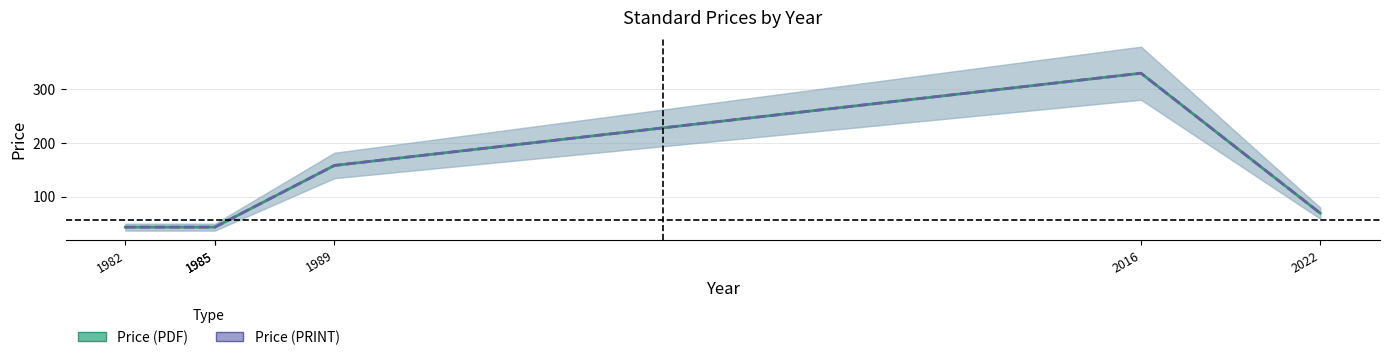

What is the difference between the Price (PDF) values at 1982 and 2016?

287